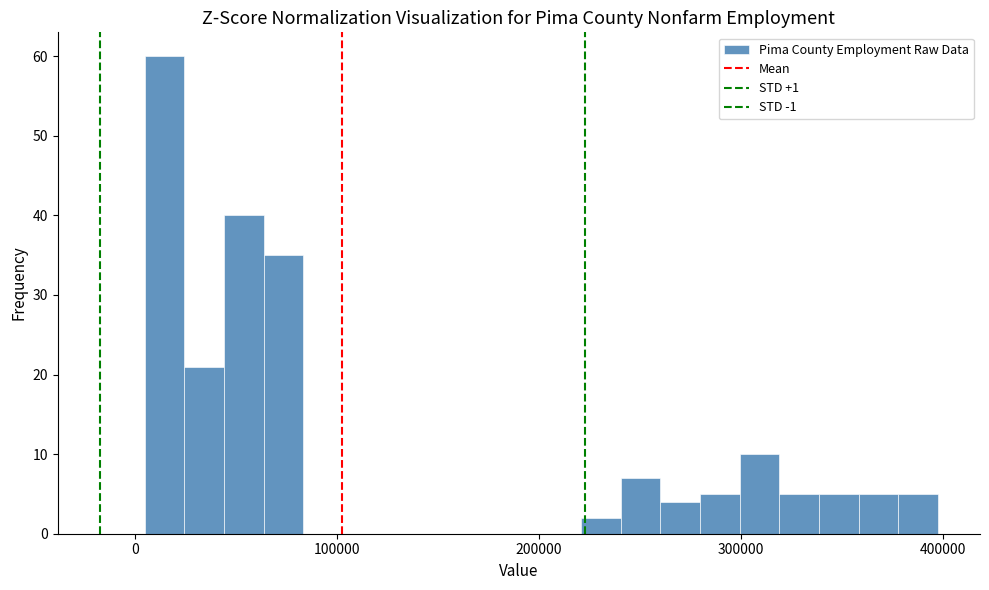

Read against the x-axis, roughly where is the centre of the tallest bar?

10000